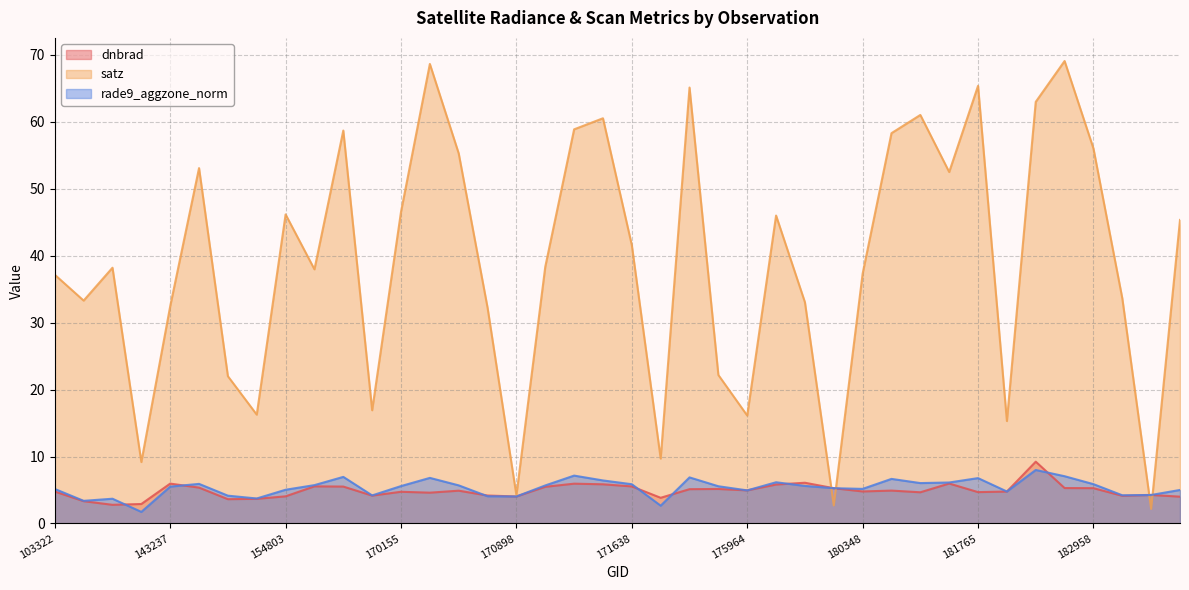

Which series changed the most between 170898 and 171638?

satz